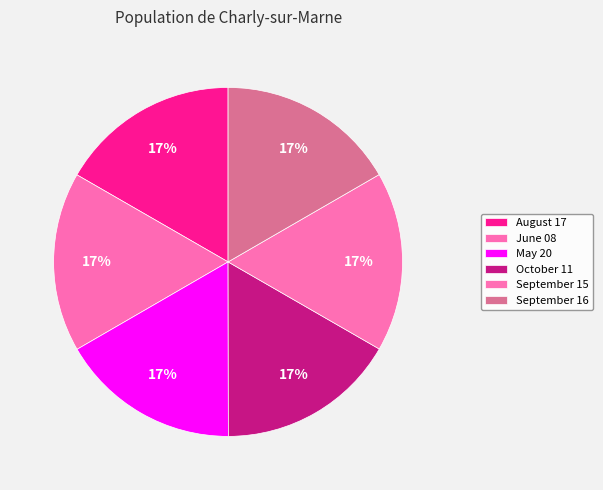

What is the smallest slice in the pie chart?

October 11